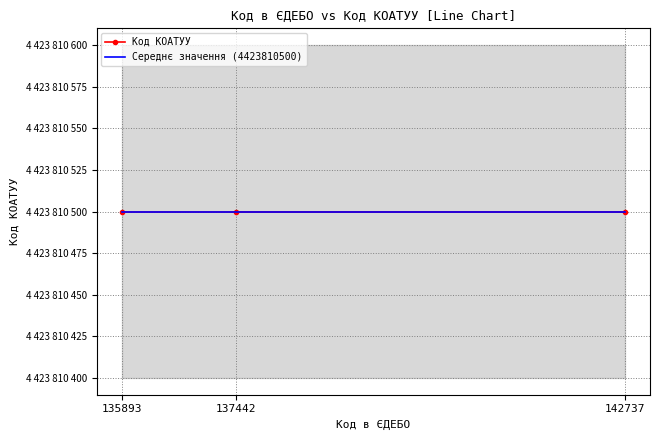

At which label does Код в ЄДЕБО first exceed 137442?

142737